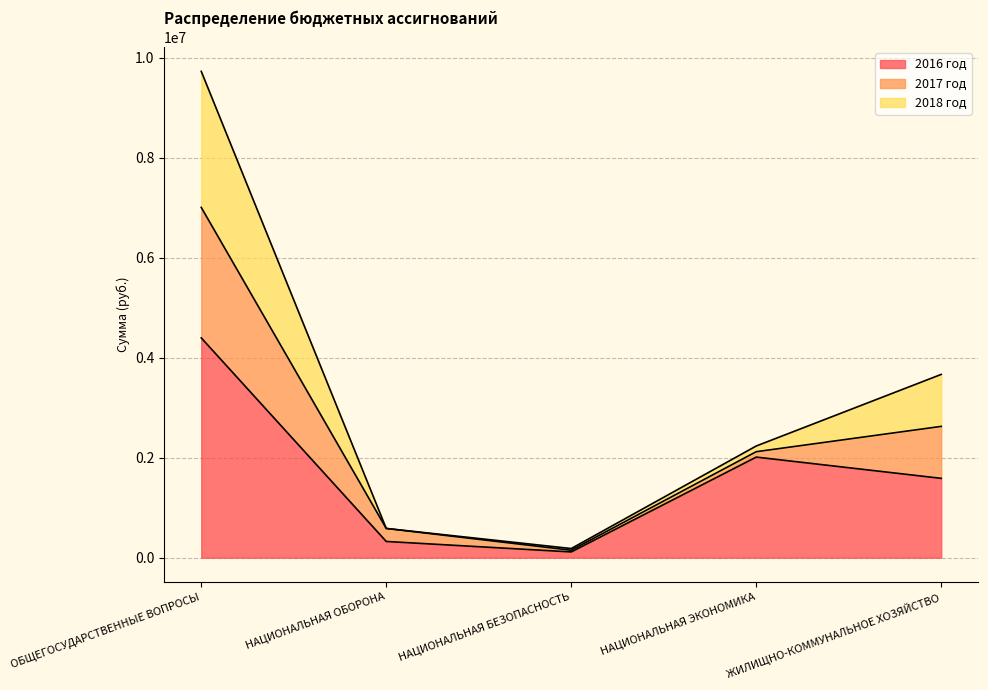

Which has a higher value, НАЦИОНАЛЬНАЯ ЭКОНОМИКА or НАЦИОНАЛЬНАЯ БЕЗОПАСНОСТЬ?

НАЦИОНАЛЬНАЯ ЭКОНОМИКА